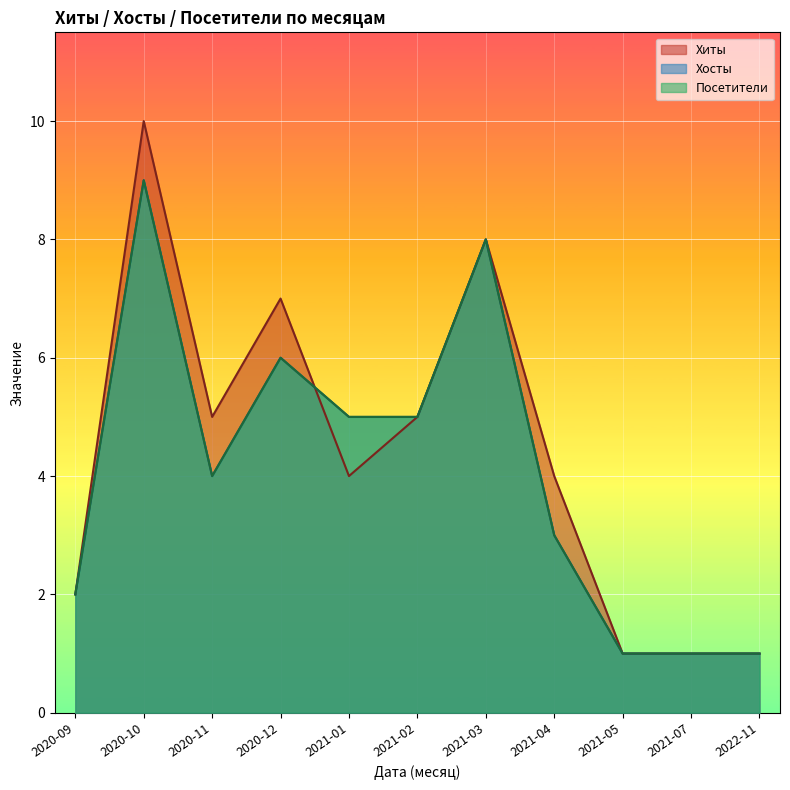

The value of Хосты at 2020-11 is 4. True or false?

True